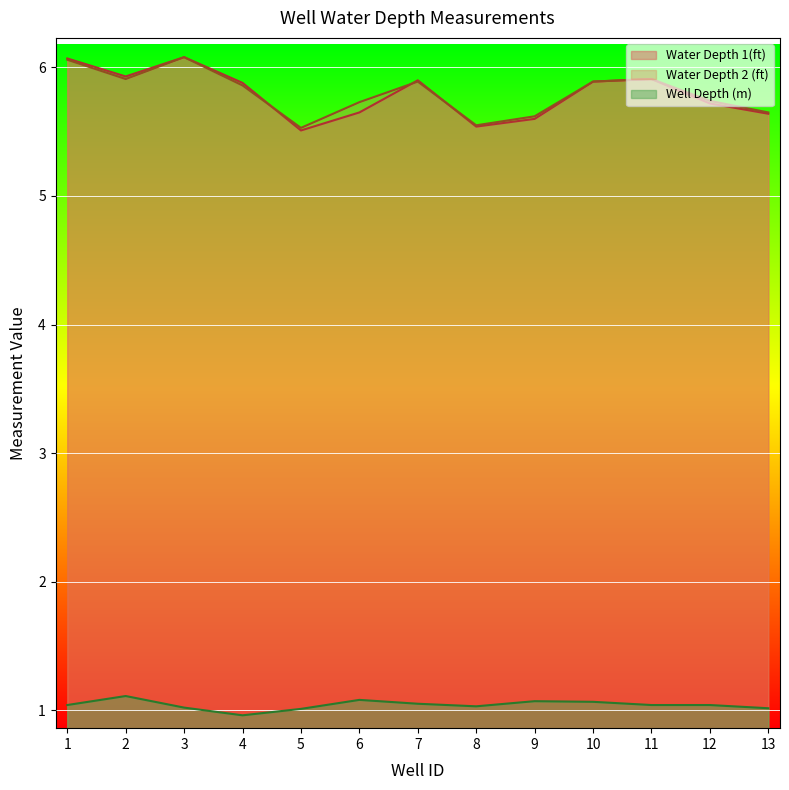

What are all the series names shown in the legend?

Water Depth 1(ft), Water Depth 2 (ft), Well Depth (m)